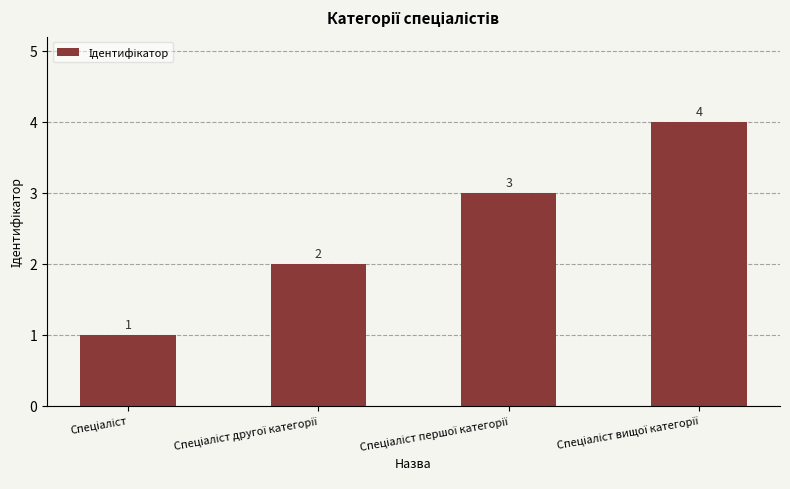

Count the number of categories in the chart.

4